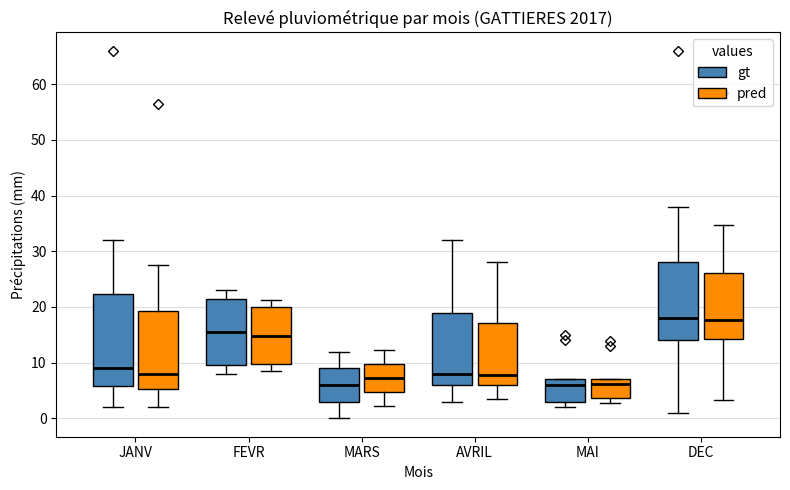

Which box is the tallest, from its lower edge to its upper edge?

JANV (gt)